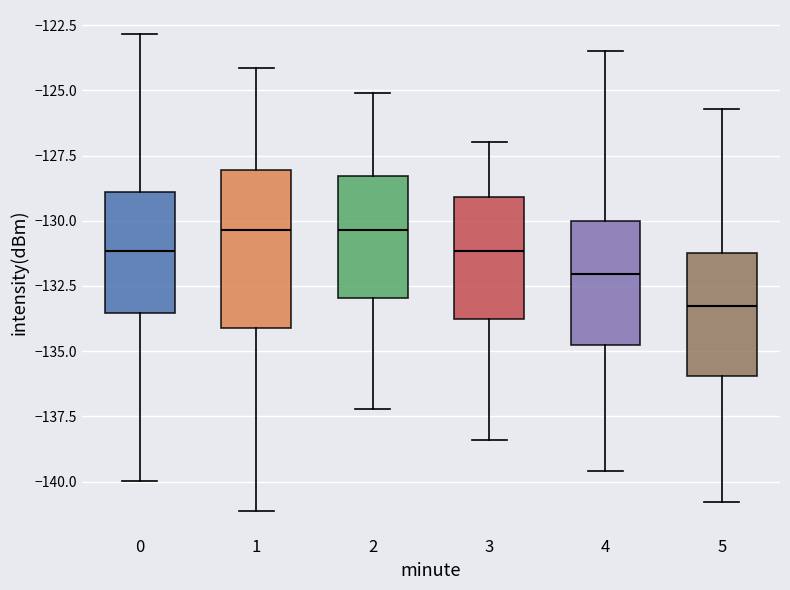

Reading left to right, read every box against the y-axis: the position of its median line, the range the box covers, and the ends of its whiskers. The values are not printed on the chart, so give them approximately, as read against the axis.

0: median -131.0, box -133.5 to -129.0, whiskers -140.0 to -123.0
1: median -130.5, box -134.0 to -128.0, whiskers -141.0 to -124.0
2: median -130.5, box -133.0 to -128.5, whiskers -137.0 to -125.0
3: median -131.0, box -134.0 to -129.0, whiskers -138.5 to -127.0
4: median -132.0, box -134.5 to -130.0, whiskers -139.5 to -123.5
5: median -133.0, box -136.0 to -131.0, whiskers -141.0 to -125.5